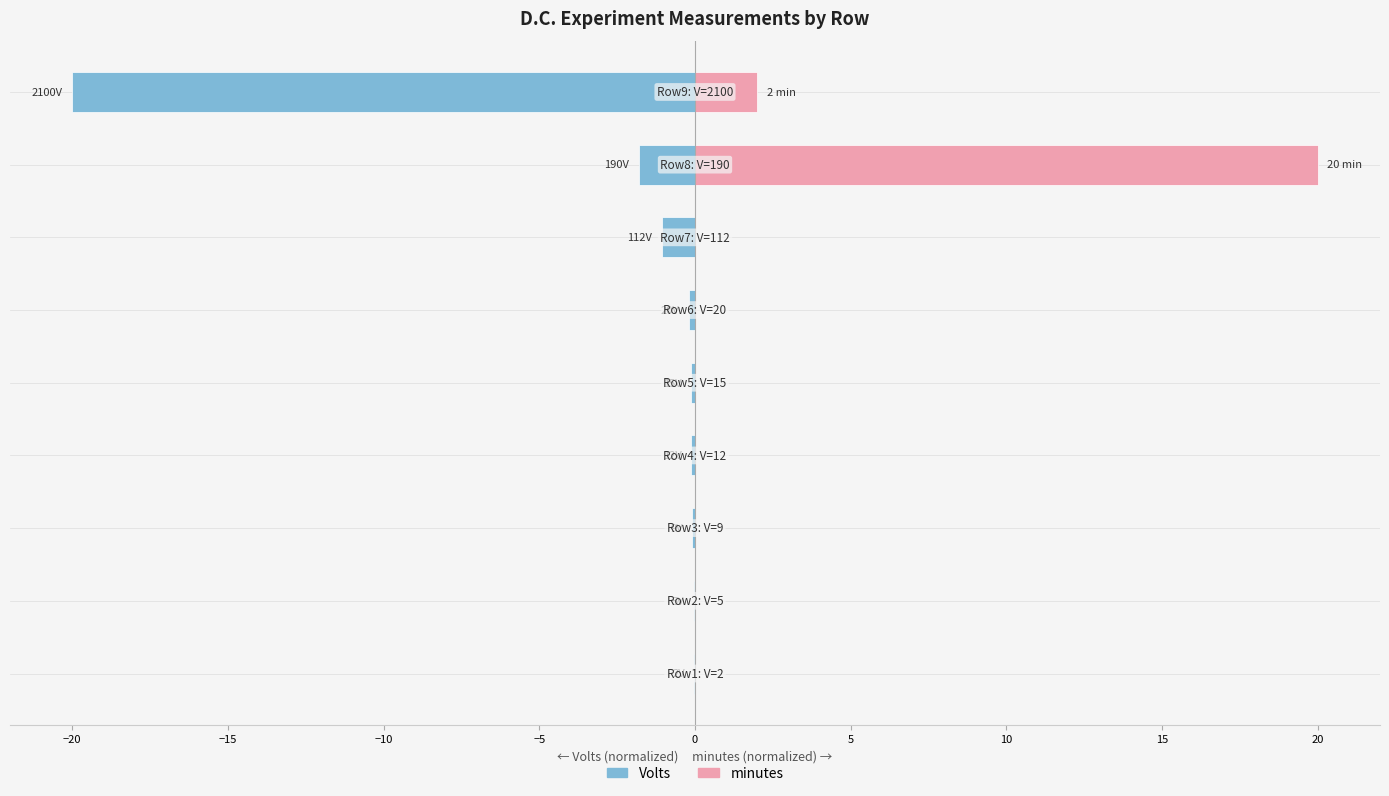

At how many categories does at least one series exceed -11?

9